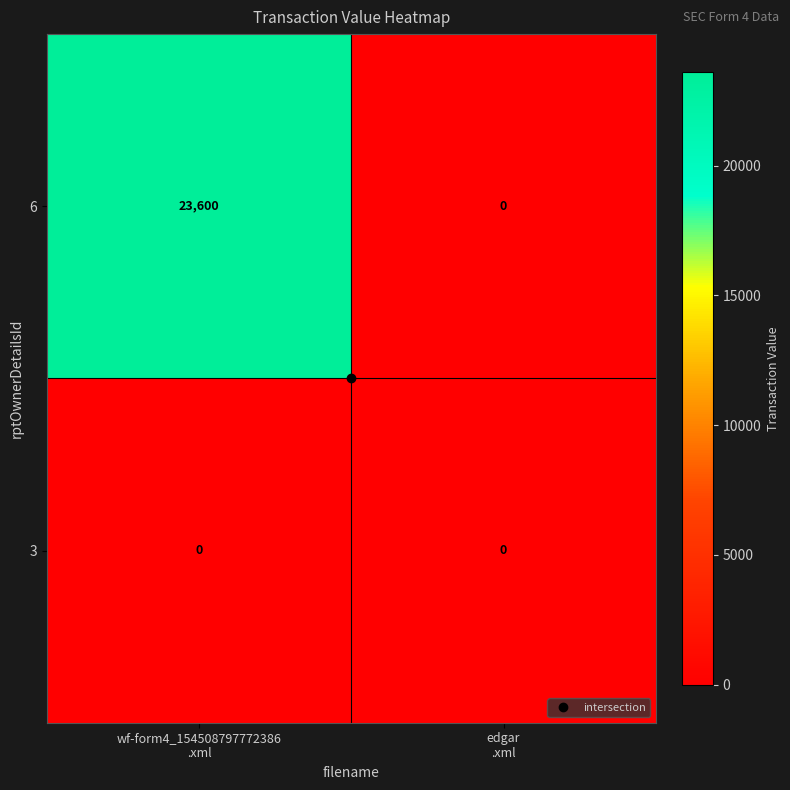

Which series has the largest range (max minus min)?

6